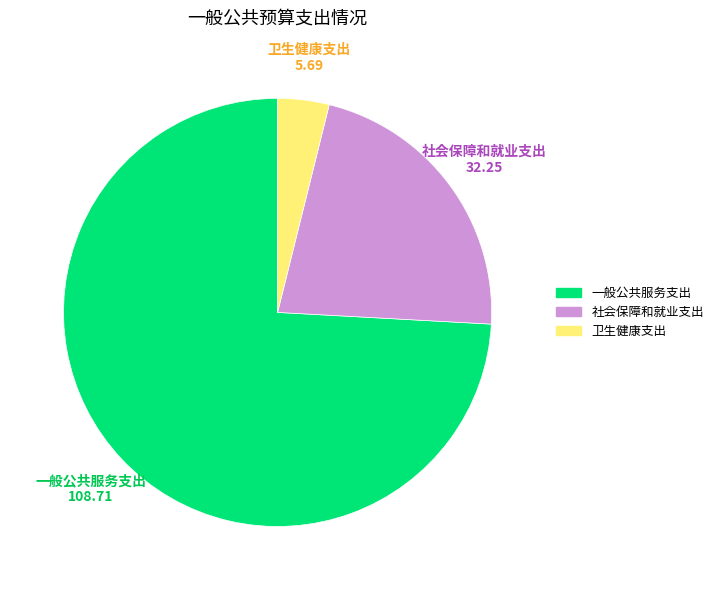

Do 社会保障和就业支出 and 一般公共服务支出 together represent more than half of the pie?

Yes